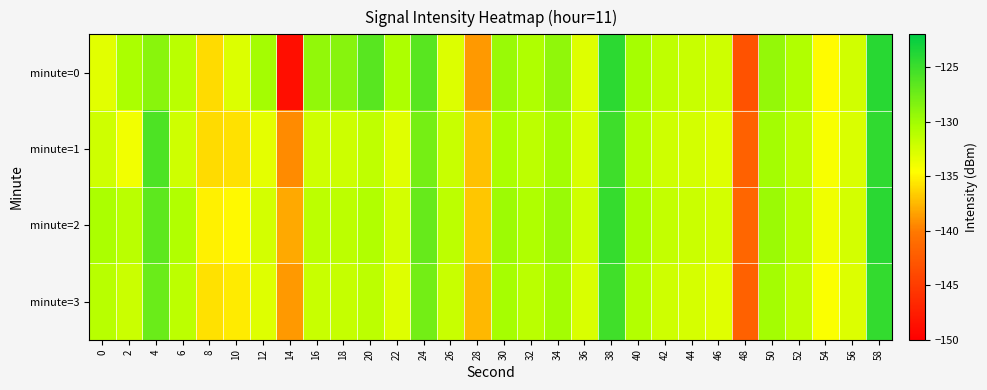

Rank the series at 58 from lowest to highest value.

minute=3, minute=1, minute=2, minute=0